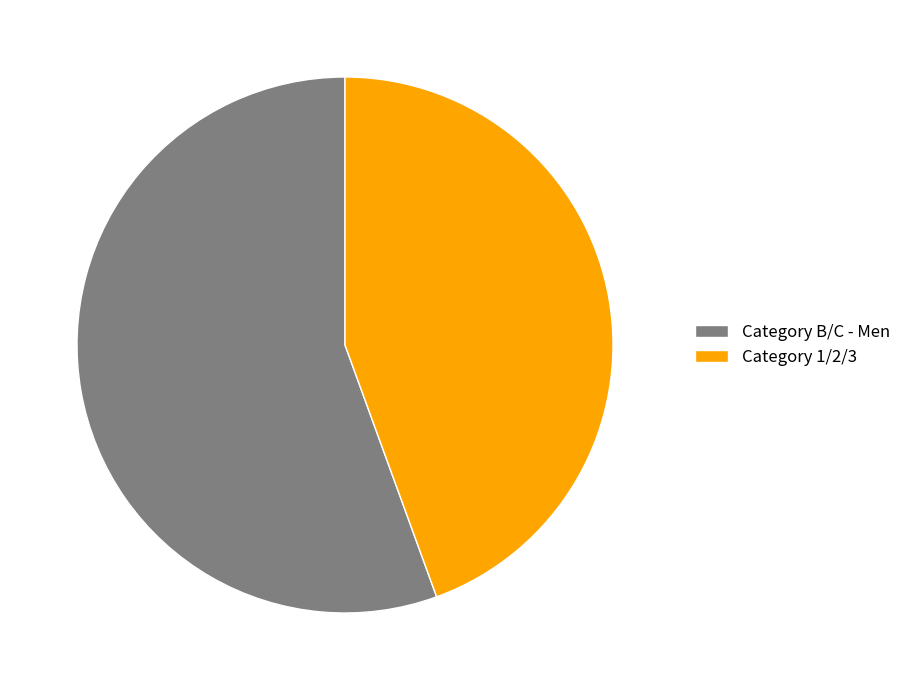

Is the sum of Category B/C - Men and Category 1/2/3 greater than half?

Yes